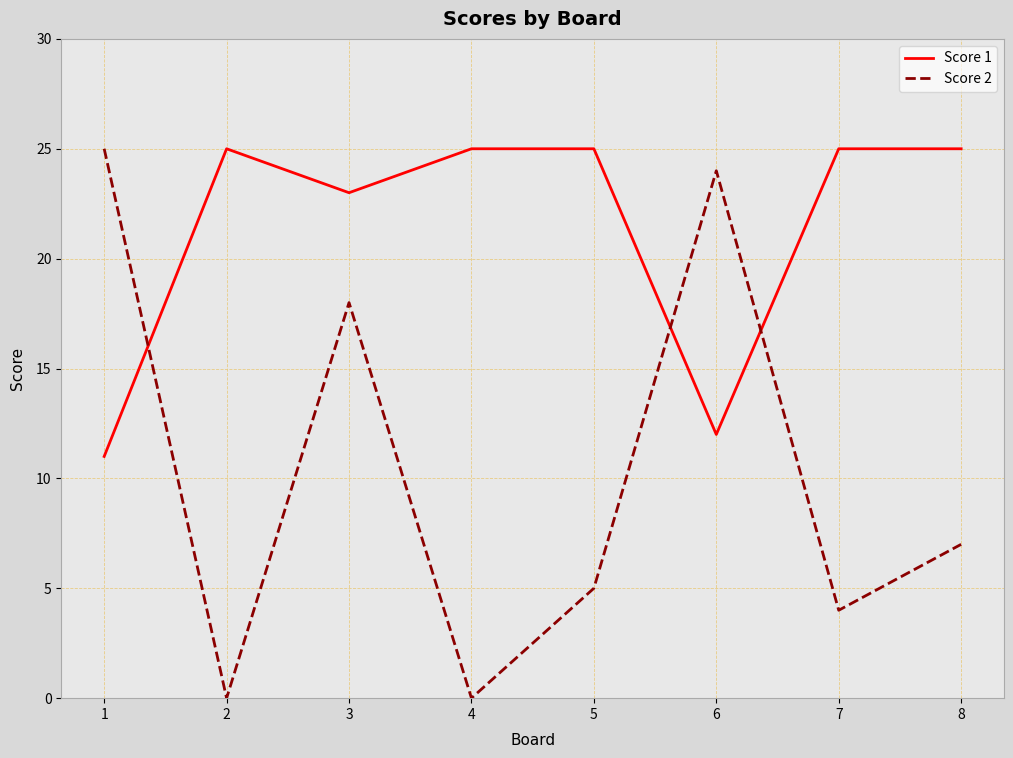

What is the spread (max minus min) of values at 7?

21